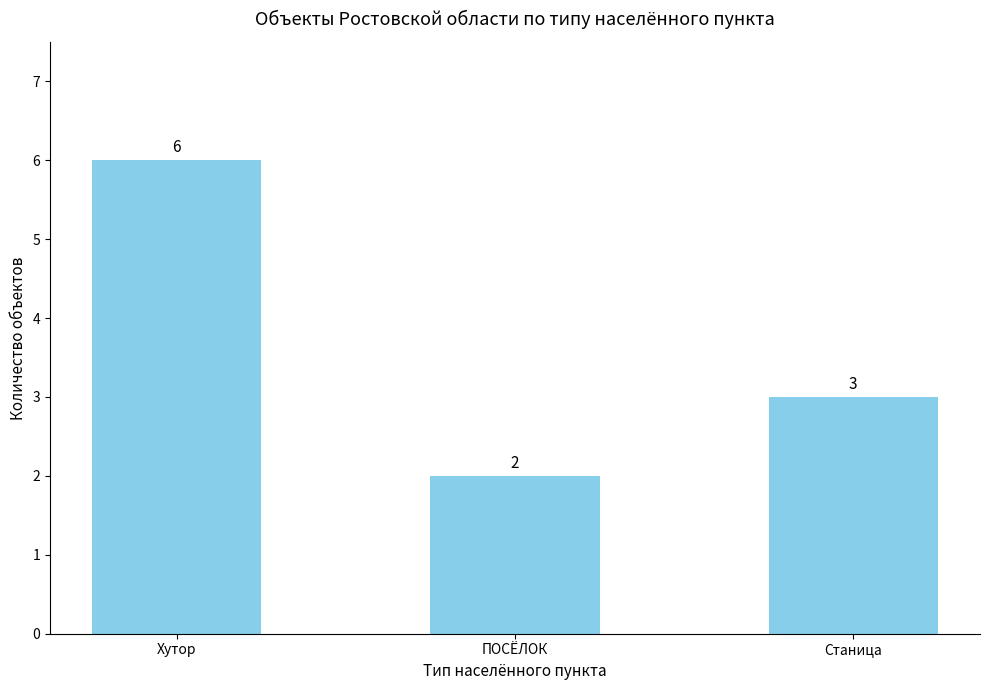

How many data points are less than 3?

1